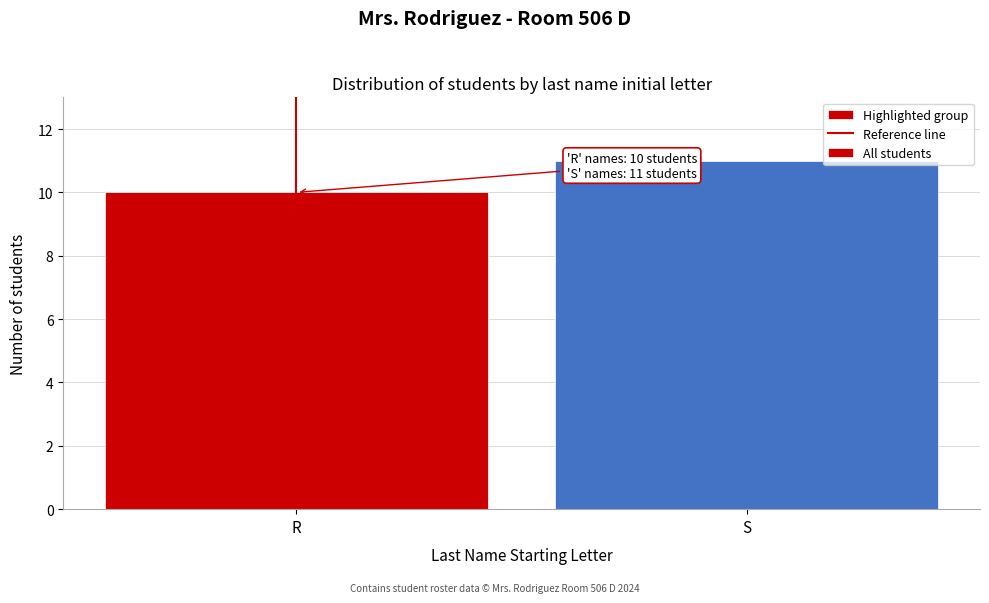

Reading left to right, list all the values displayed in this chart.

10	11